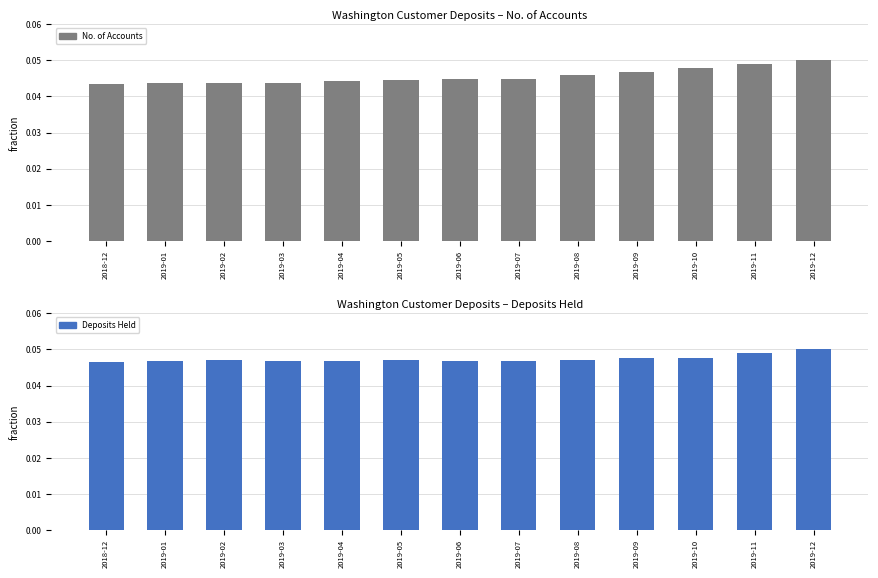

What is the label of the 7th bar from the right?

2019-06